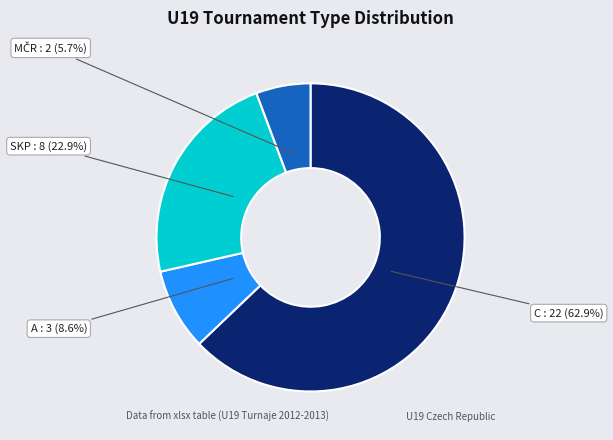

Is there any slice that represents more than half of the pie?

Yes